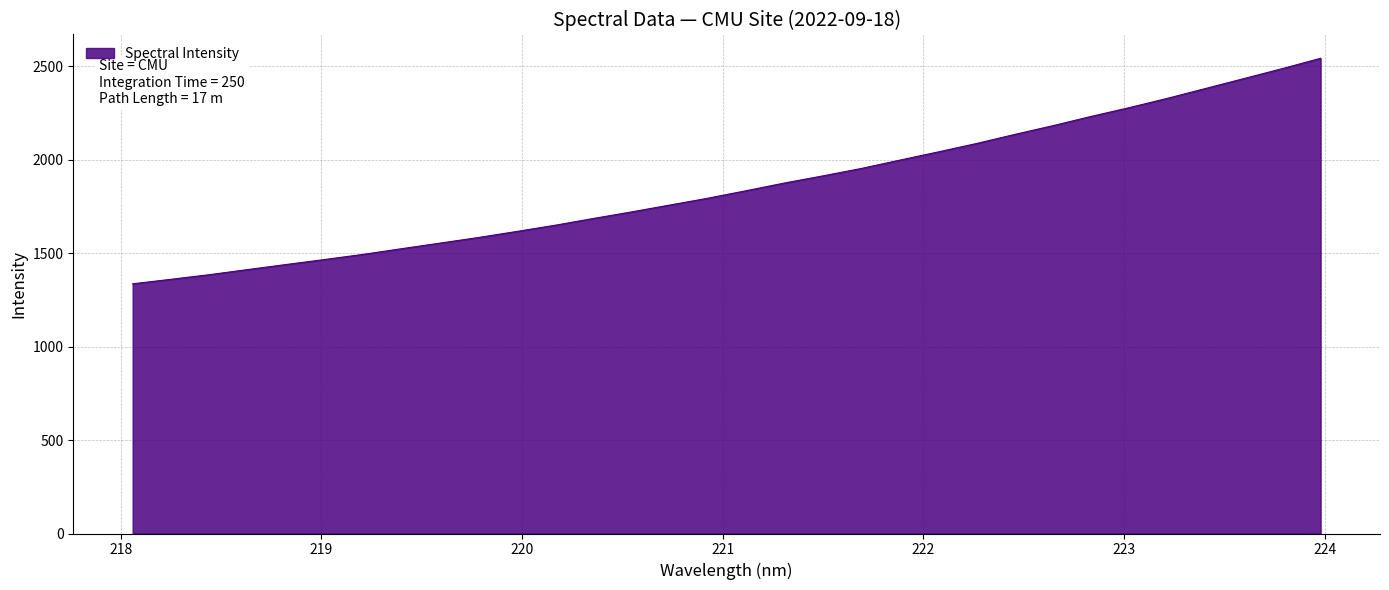

What is the minimum value shown in the chart?

1336.6